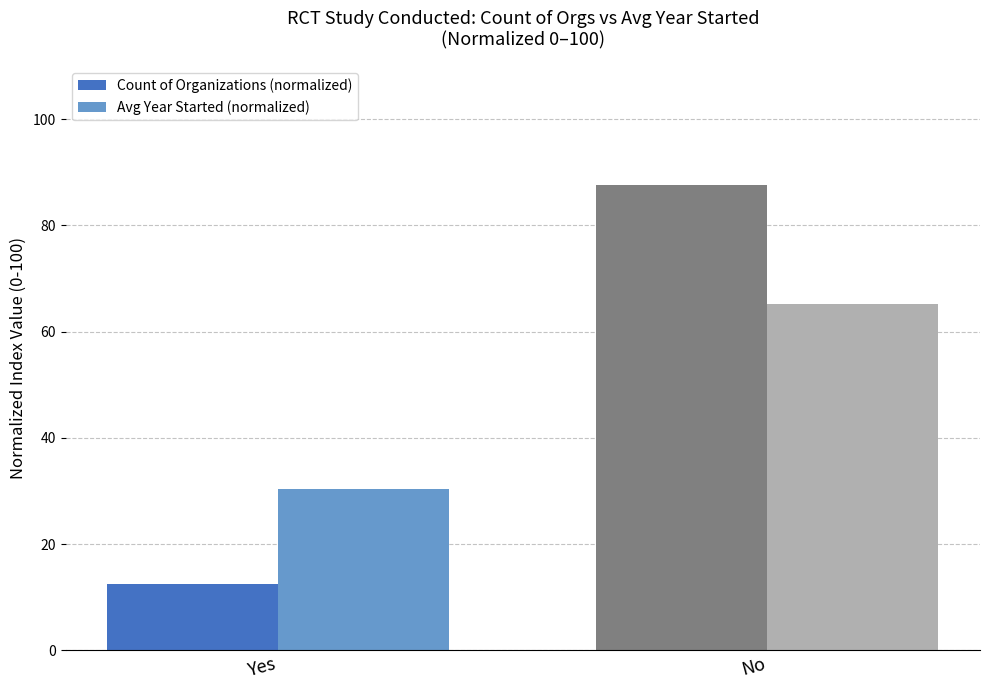

What position from the right is No?

1